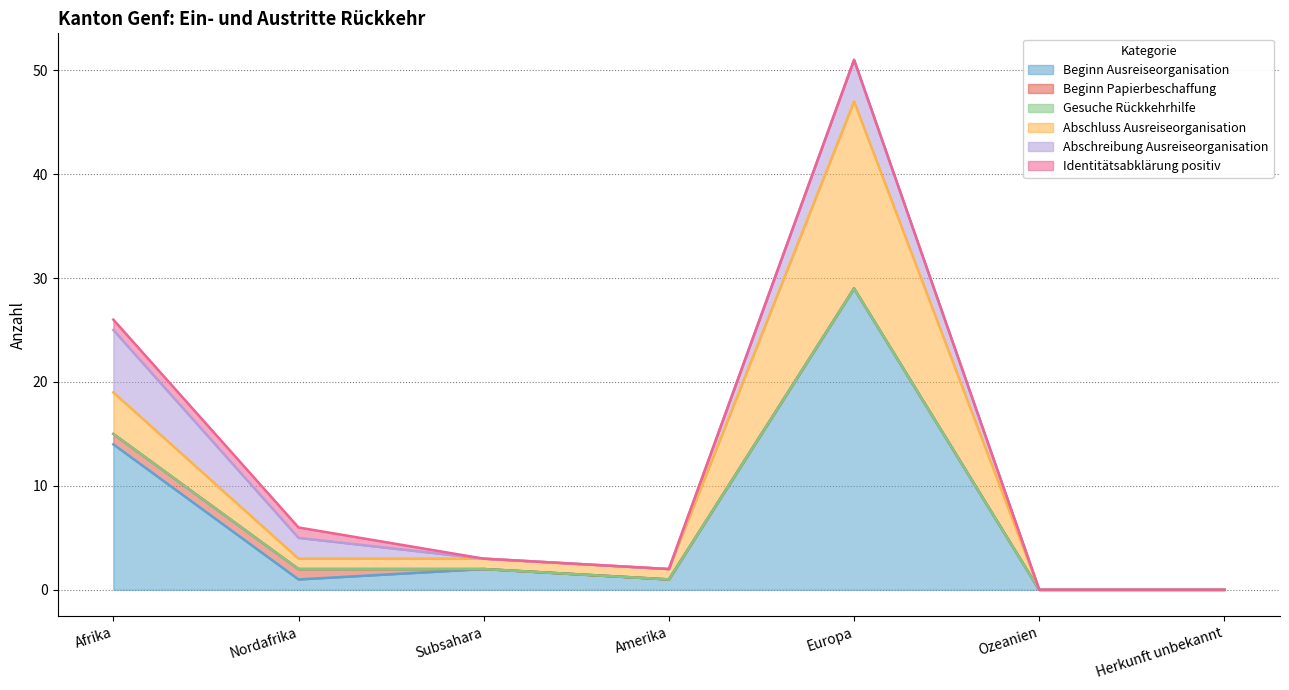

True or false: Abschreibung Ausreiseorganisation and Identitätsabklärung positiv intersect in this chart.

False